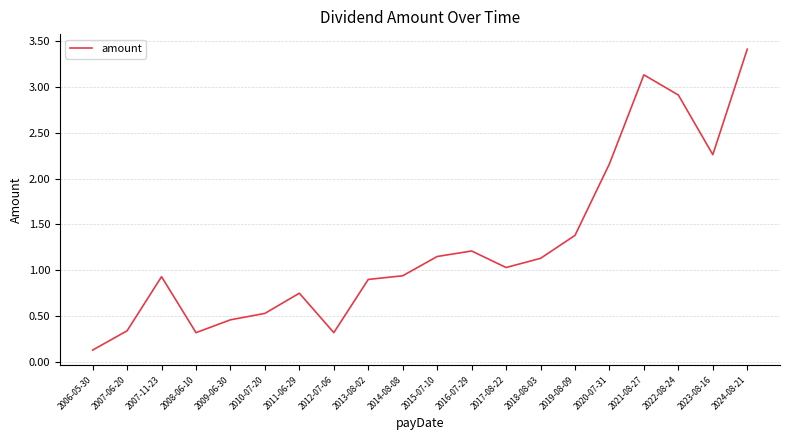

Is this an area chart (filled region under the line)?

No